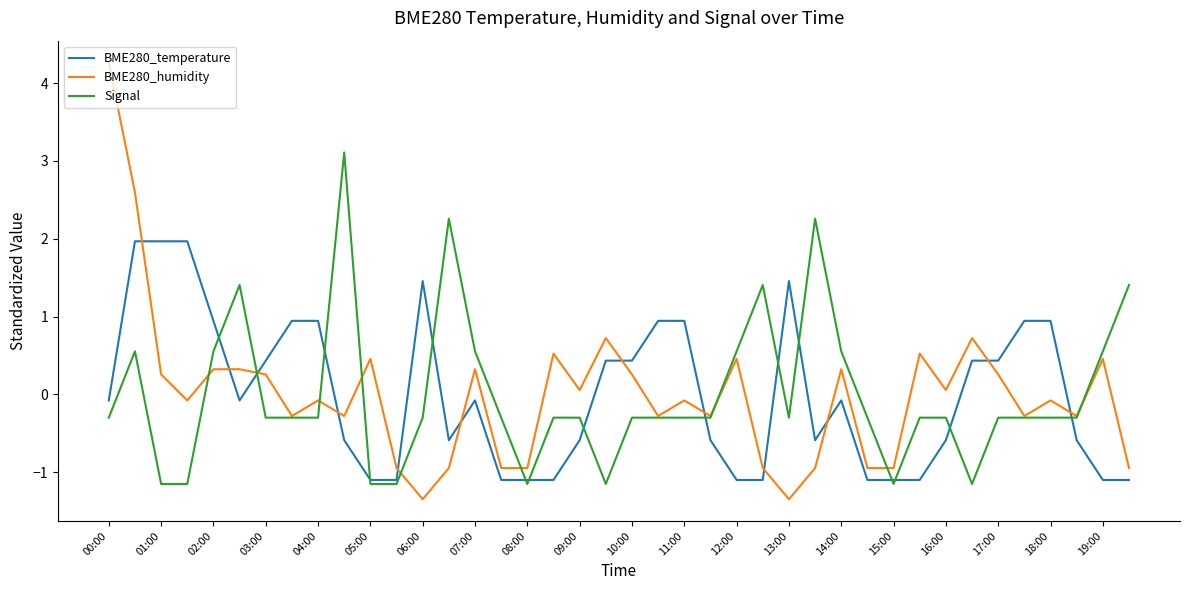

How many times do BME280_humidity and BME280_temperature cross each other?

12